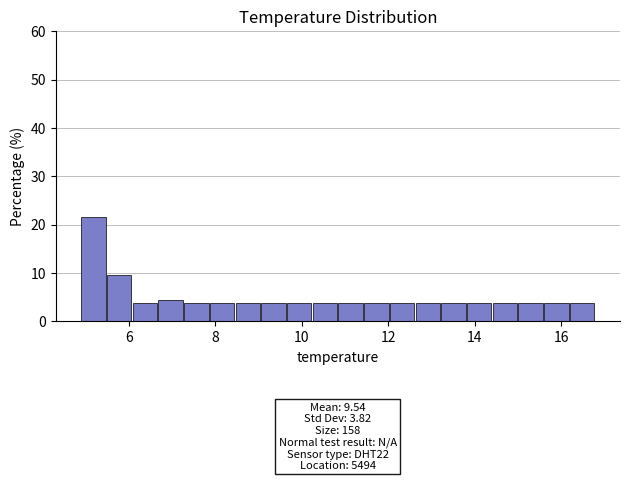

Around what value on the x-axis is the tallest bar? Give the approximate position of its centre, as read against the axis.

5.2